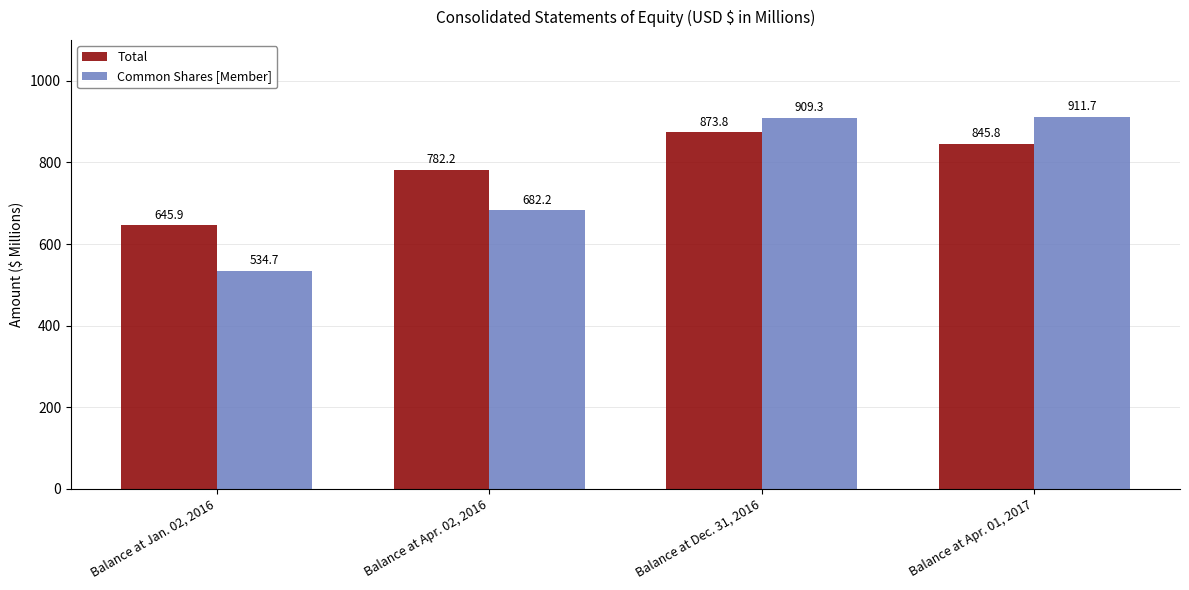

Rank the series by their average value, from highest to lowest.

Total, Common Shares [Member]